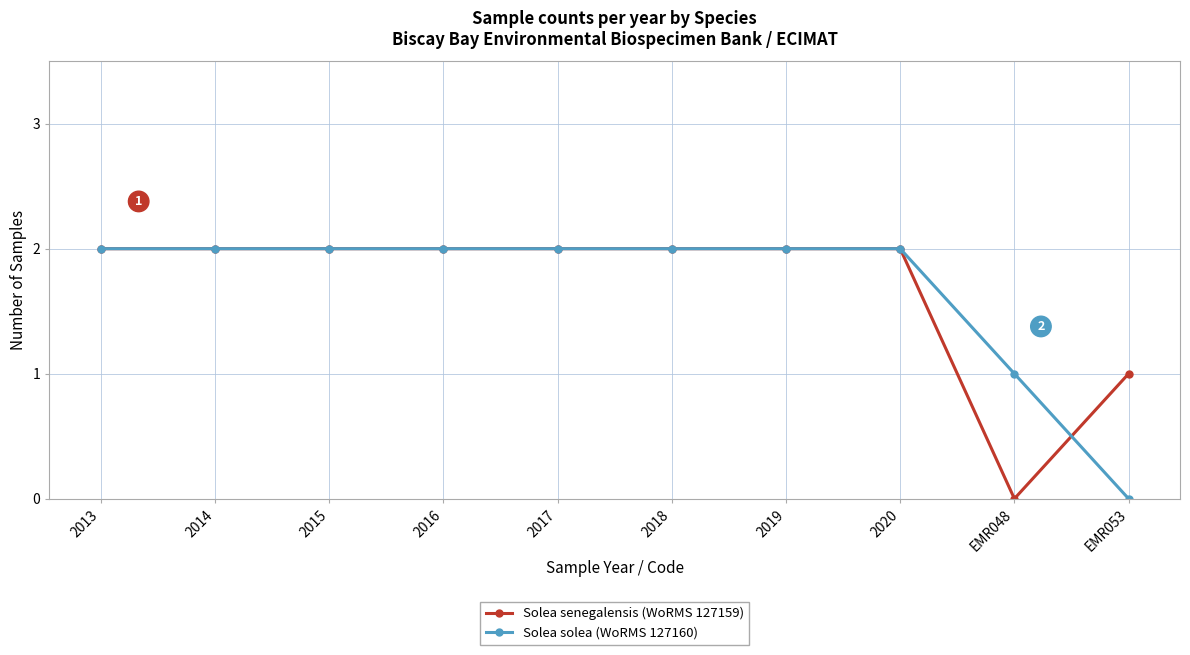

Count the Solea solea (WoRMS 127160) values in the range 2 to 3.

8